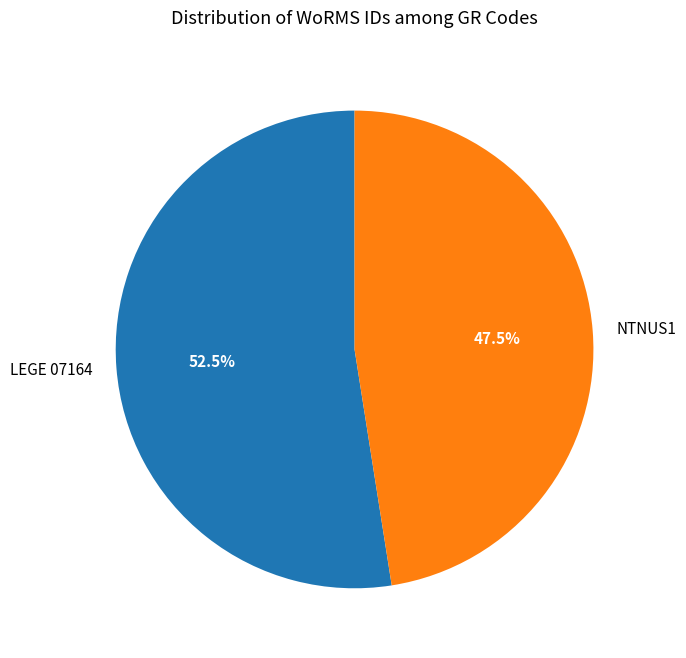

Which category has the biggest portion of the pie?

LEGE 07164